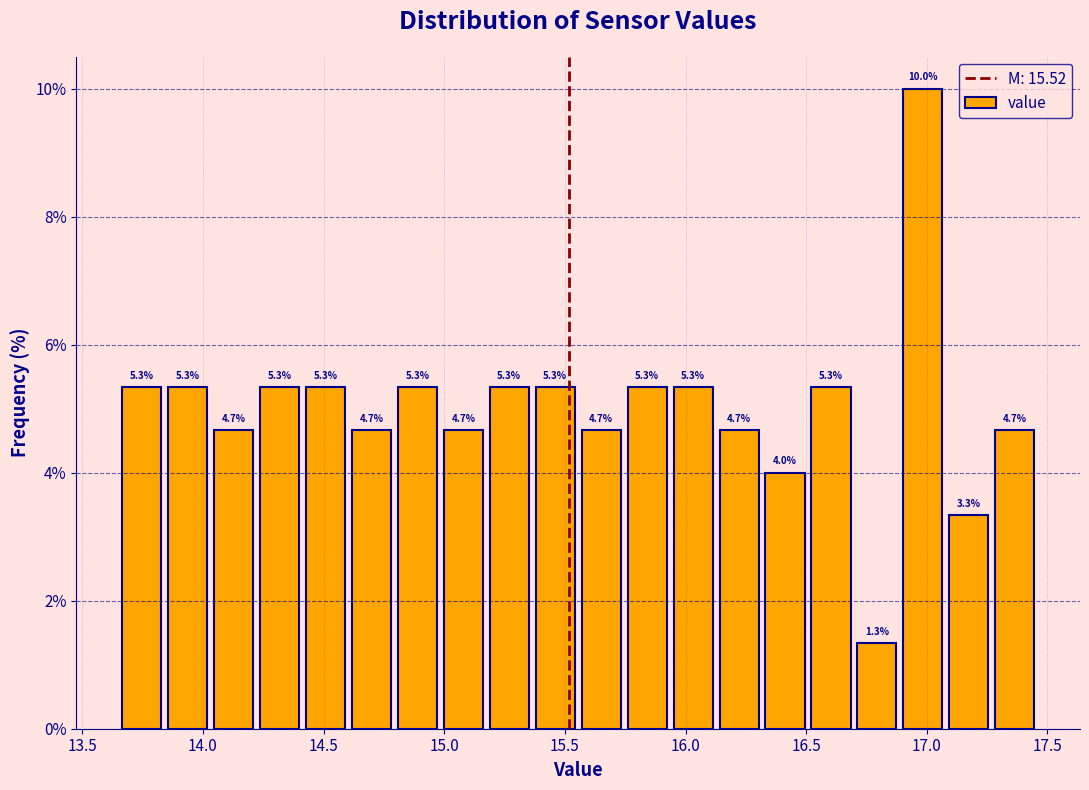

Read against the x-axis, roughly where is the centre of the tallest bar?

17.00